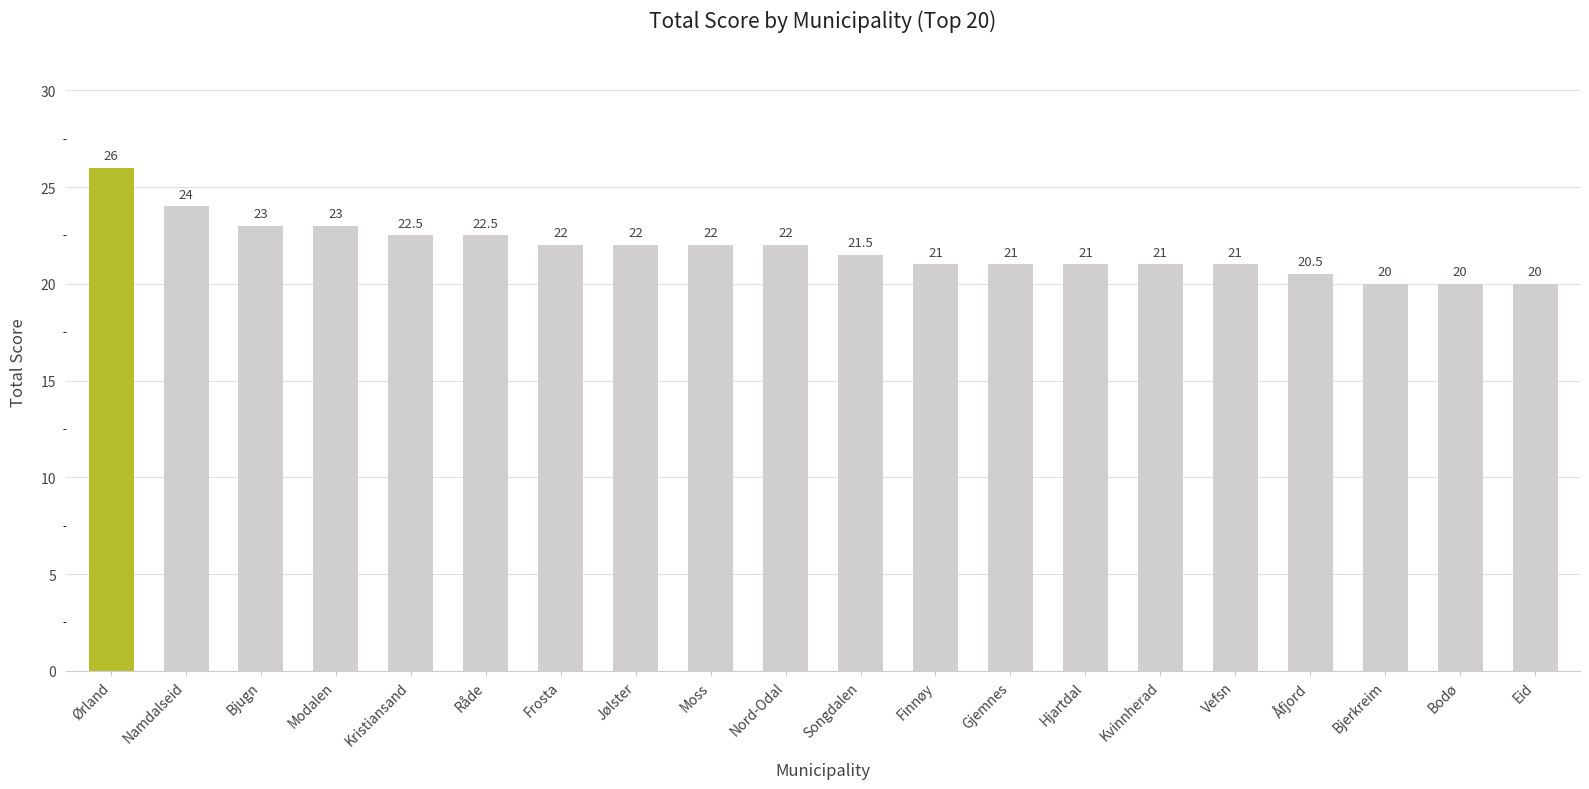

What value does the data have at Eid?

20.0